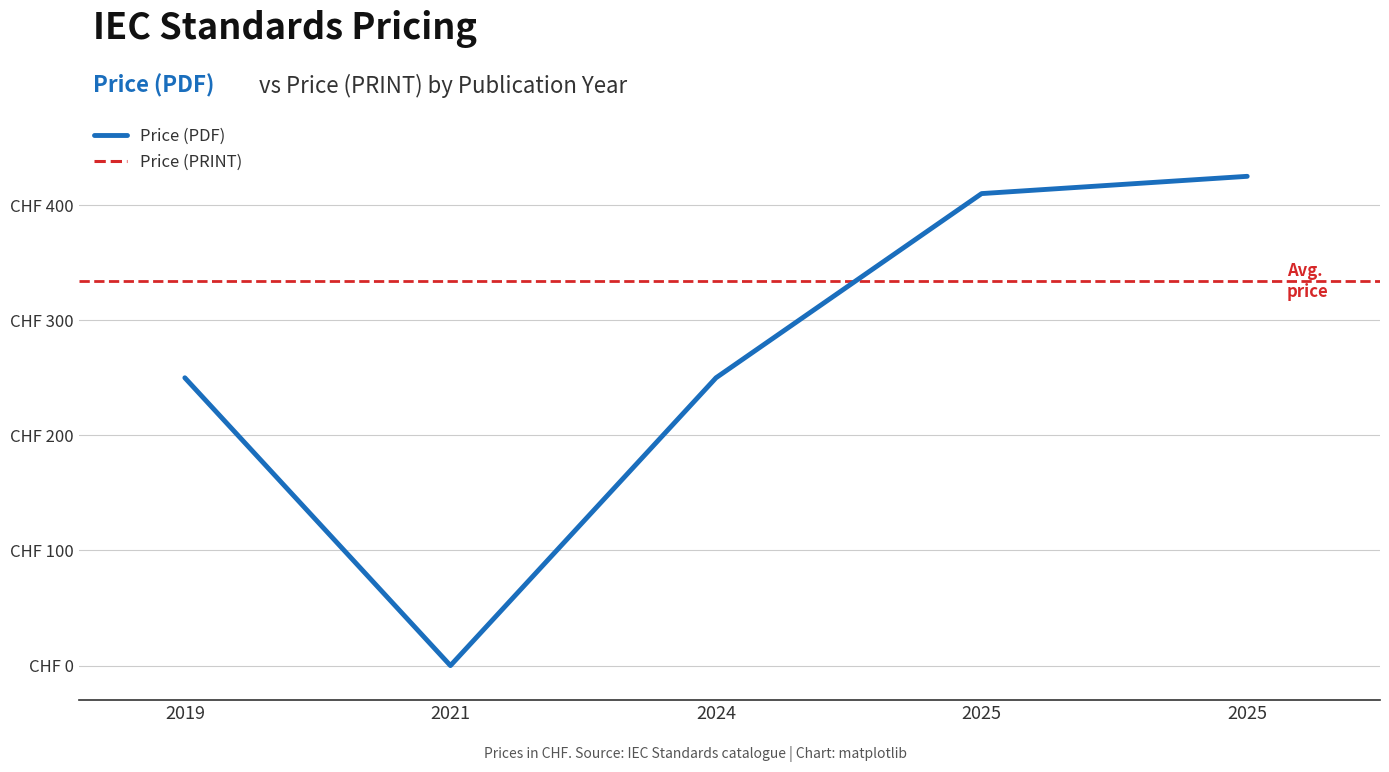

True or false: Price (PRINT) and Price (PDF) intersect in this chart.

False